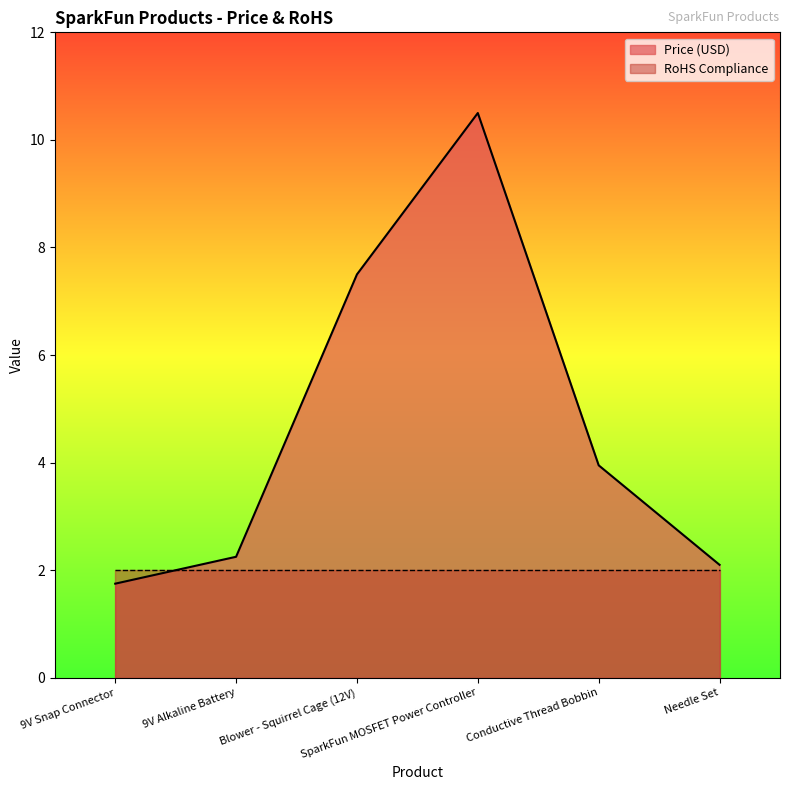

Reading left to right, transcribe all the data shown in this chart.

1.8	2.2	7.5	10.5	4.0	2.1